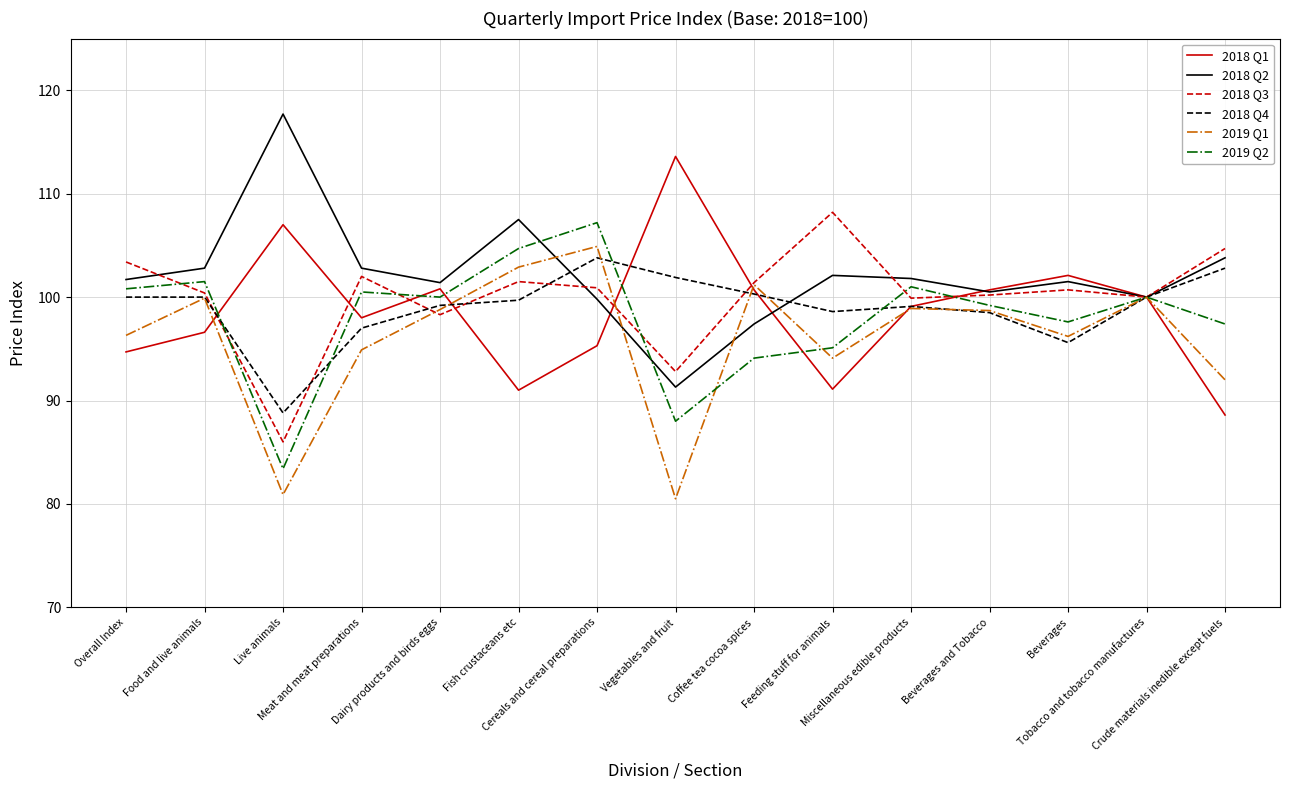

What is the maximum value for 2018 Q2?

117.7